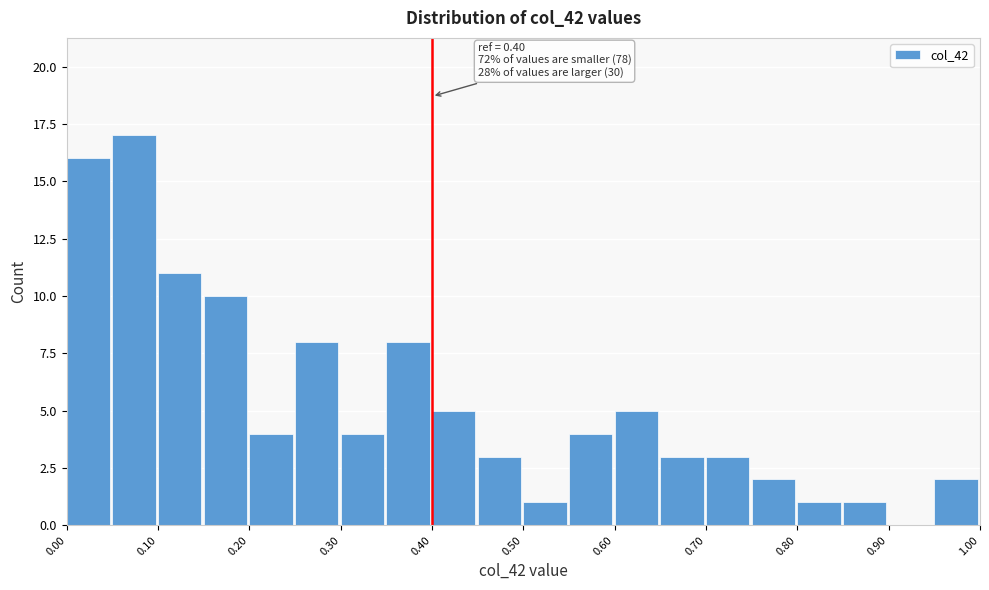

Over which range of the x-axis is the bar tallest?

0.05 to 0.10